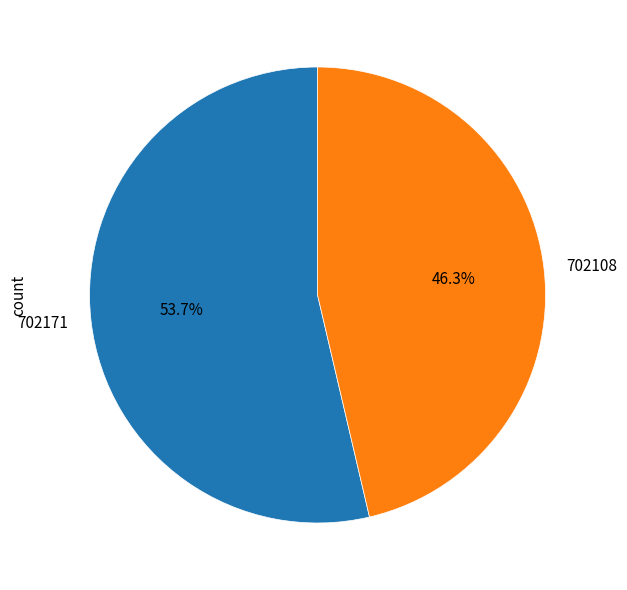

What is the total percentage of 702108 and 702171?

100.0%